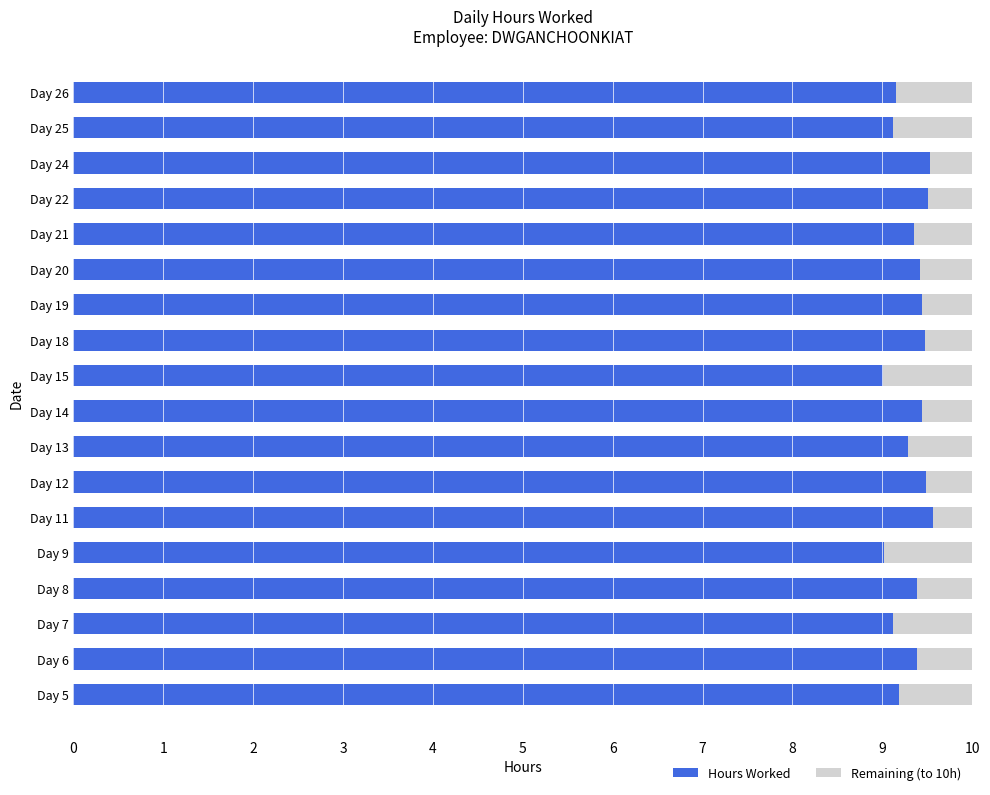

What is the minimum value for Hours Worked?

9.0